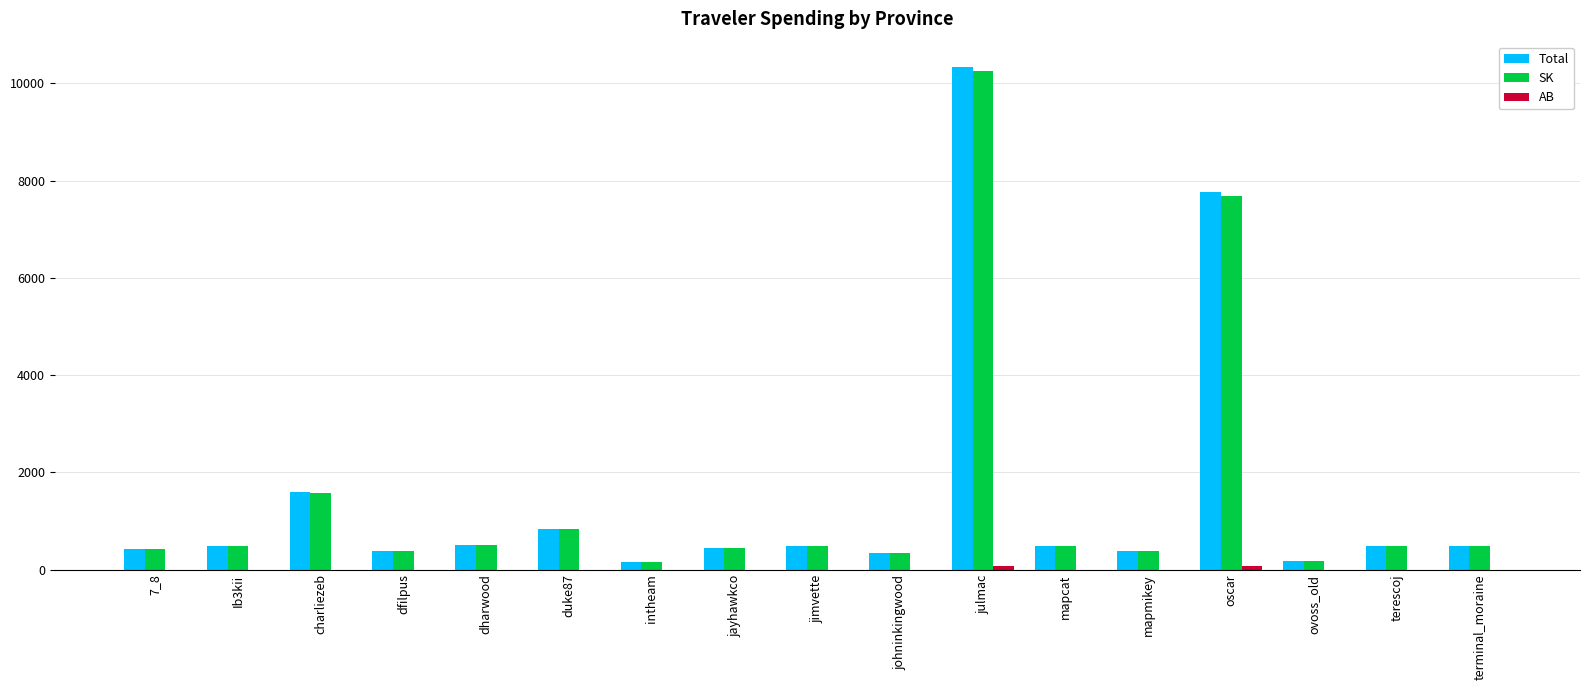

What value does the SK series have at duke87?

836.8